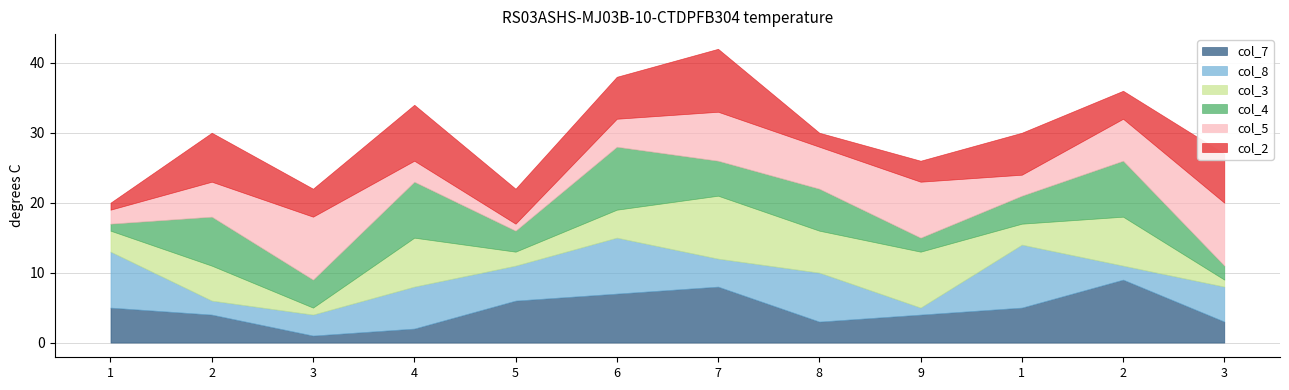

What is the difference between the col_7 values at 8 and 5?

3